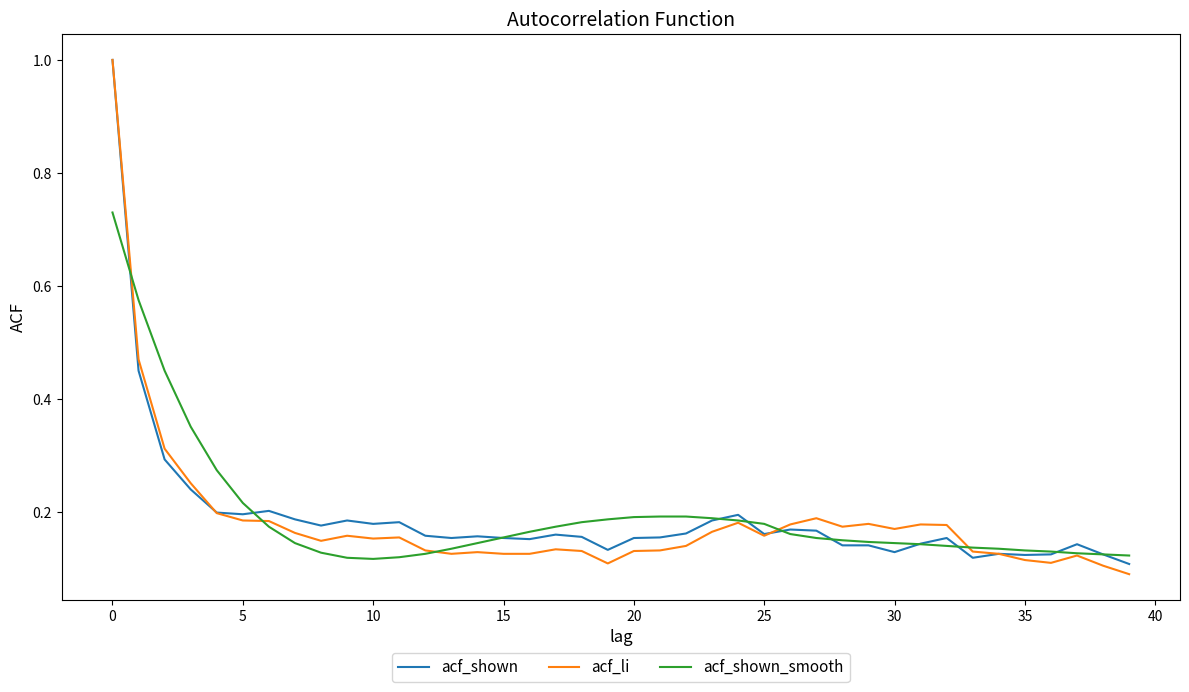

Is this an area chart (filled region under the line)?

No